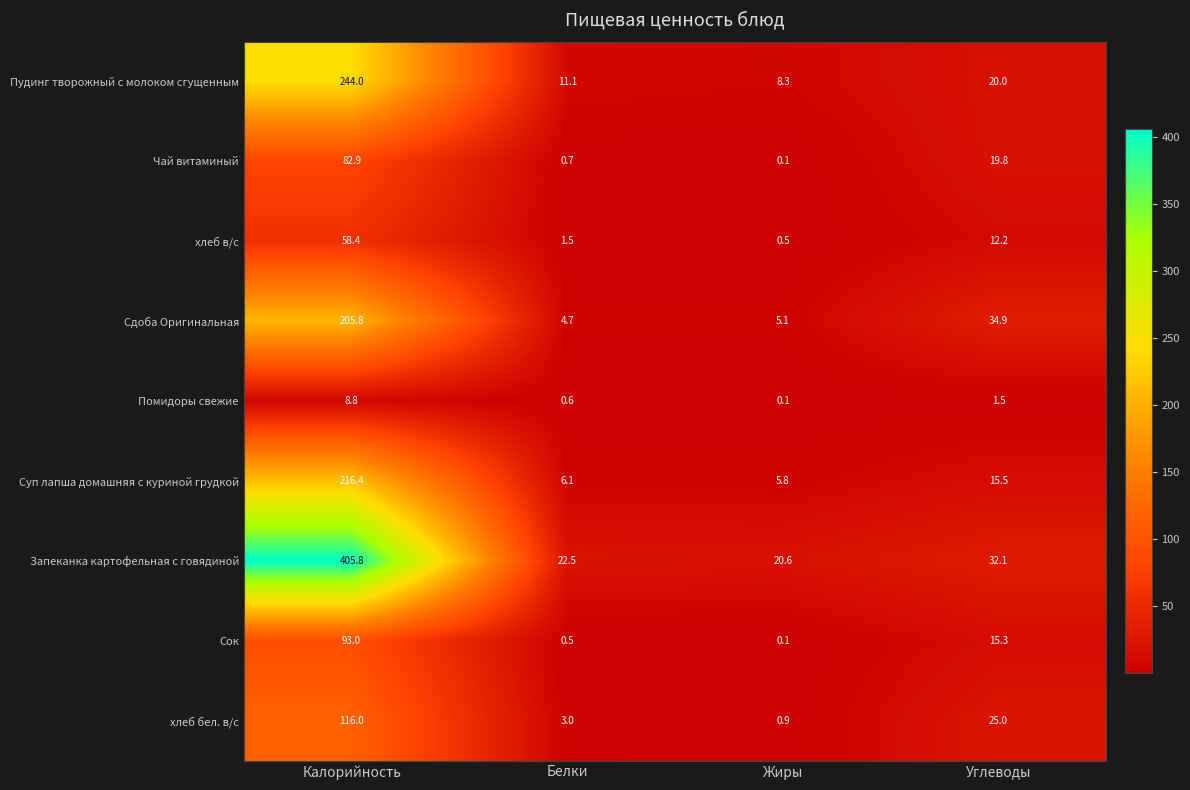

What is the difference between the highest and lowest values at Углеводы?

33.4